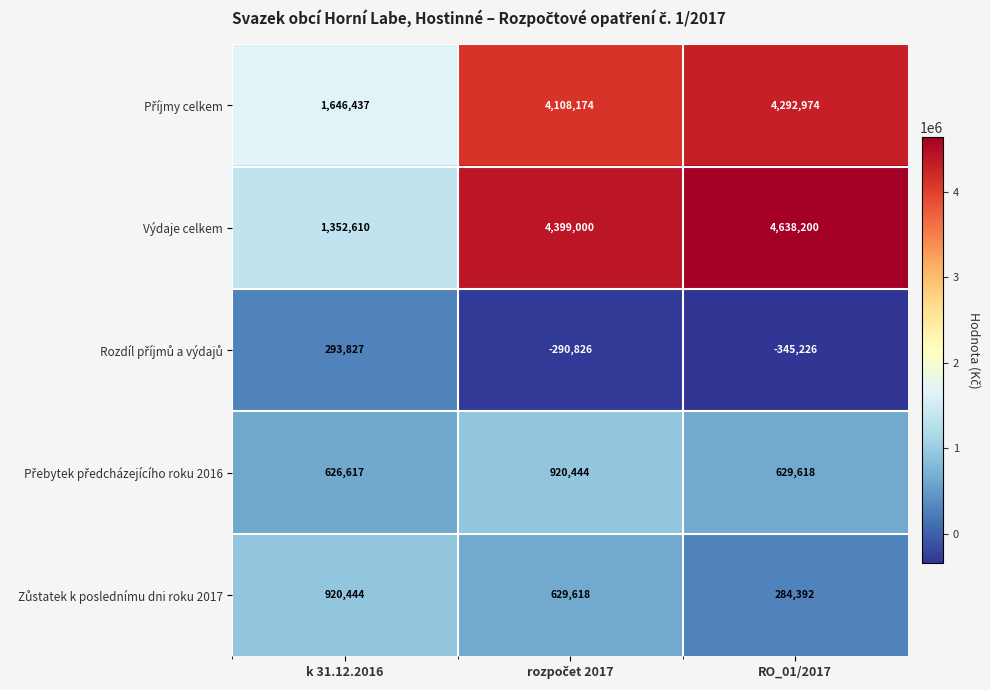

What is the total value across all series at k 31.12.2016?

4839935